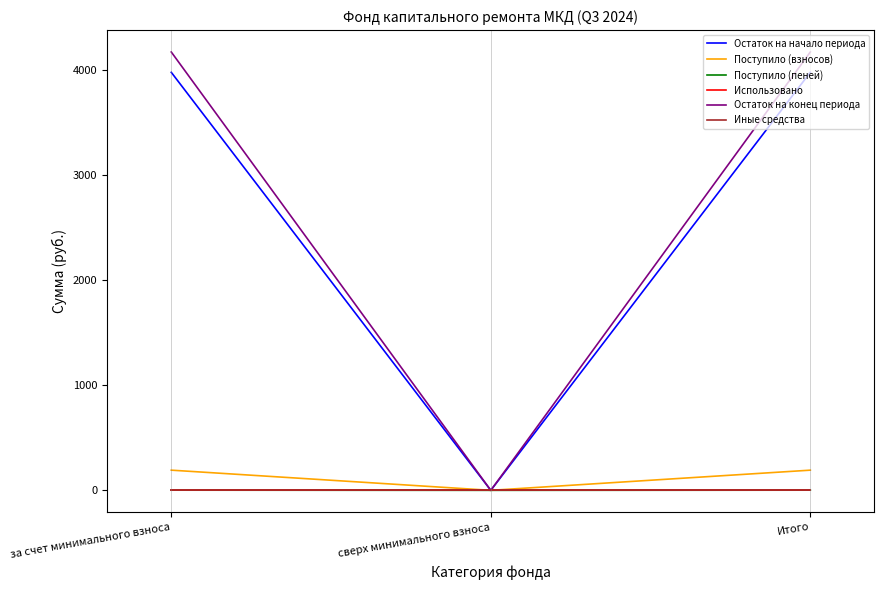

Rank the series by their maximum value, from lowest to highest.

Использовано, Иные средства, Поступило (пеней), Поступило (взносов), Остаток на начало периода, Остаток на конец периода